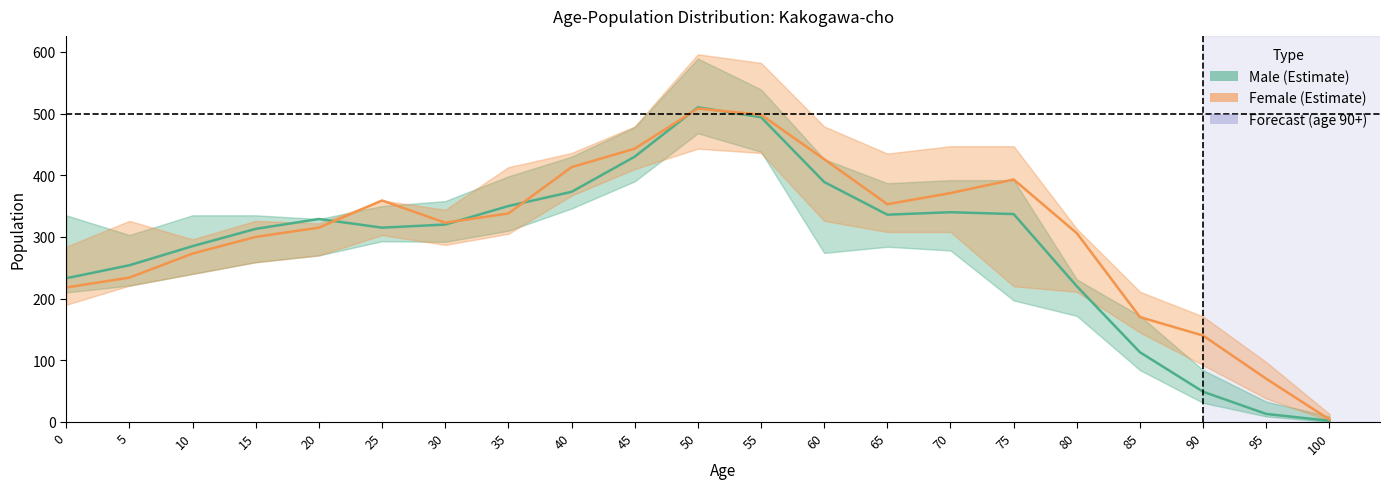

The value of Female estimate at 55 is 498. True or false?

True